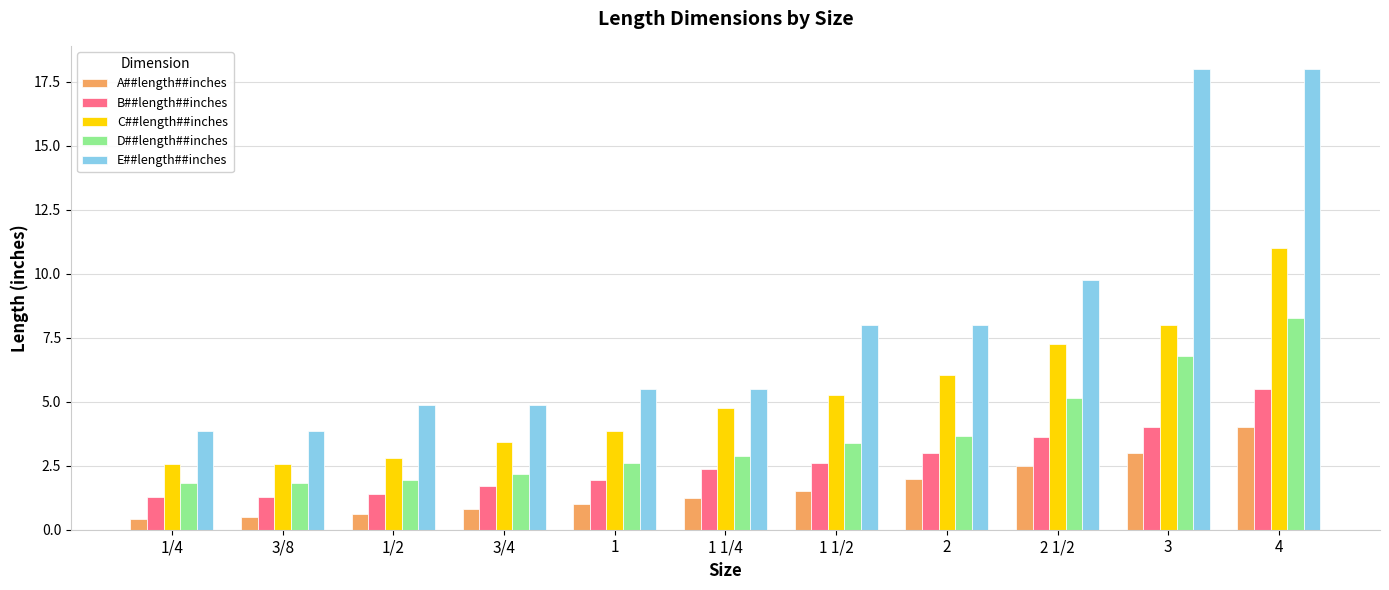

At how many categories does at least one series exceed 16?

2